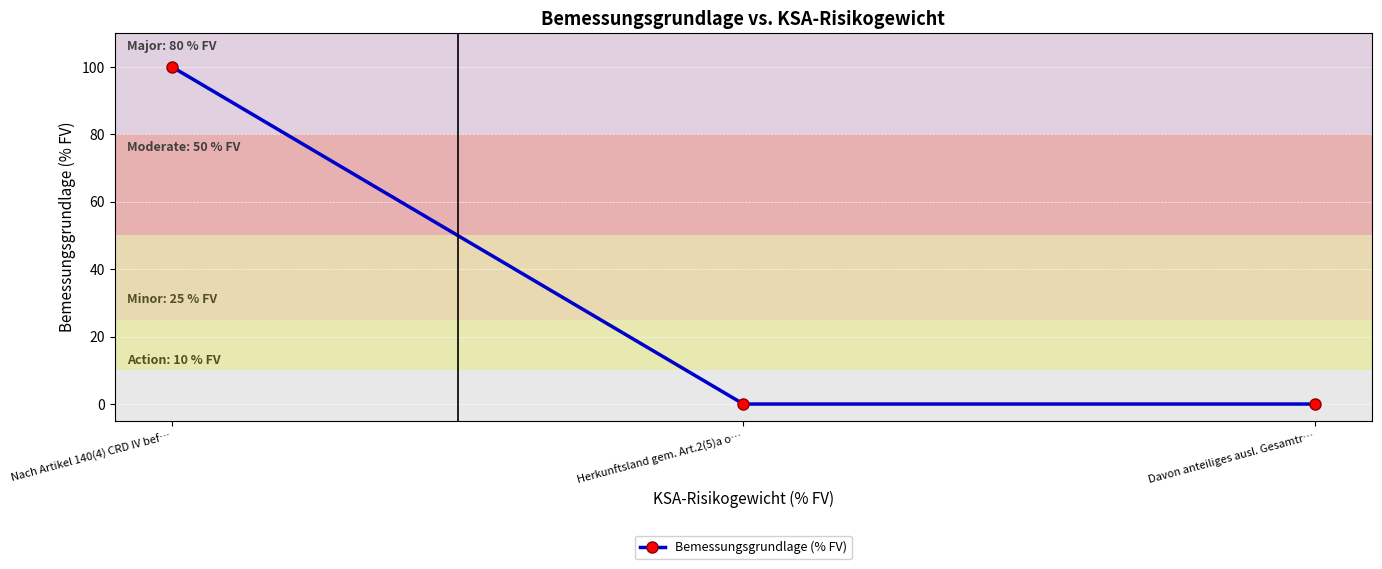

What position from the right is Nach Artikel 140(4) CRD IV bef…?

3